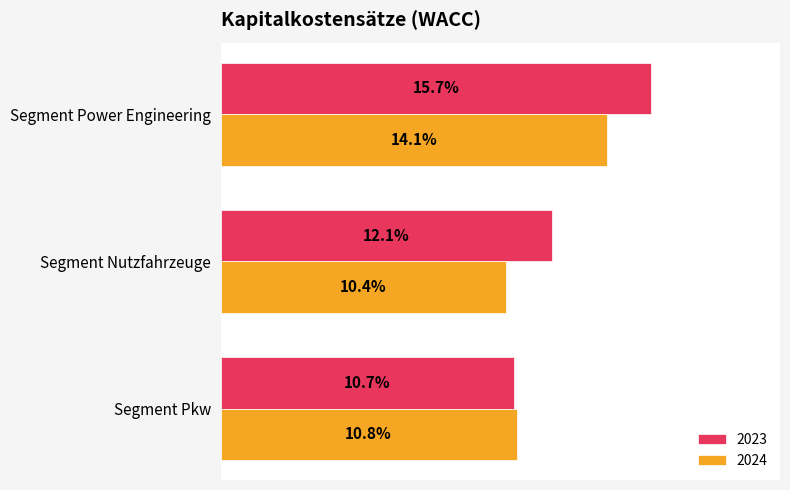

Rank the series by their average value, from highest to lowest.

2023, 2024